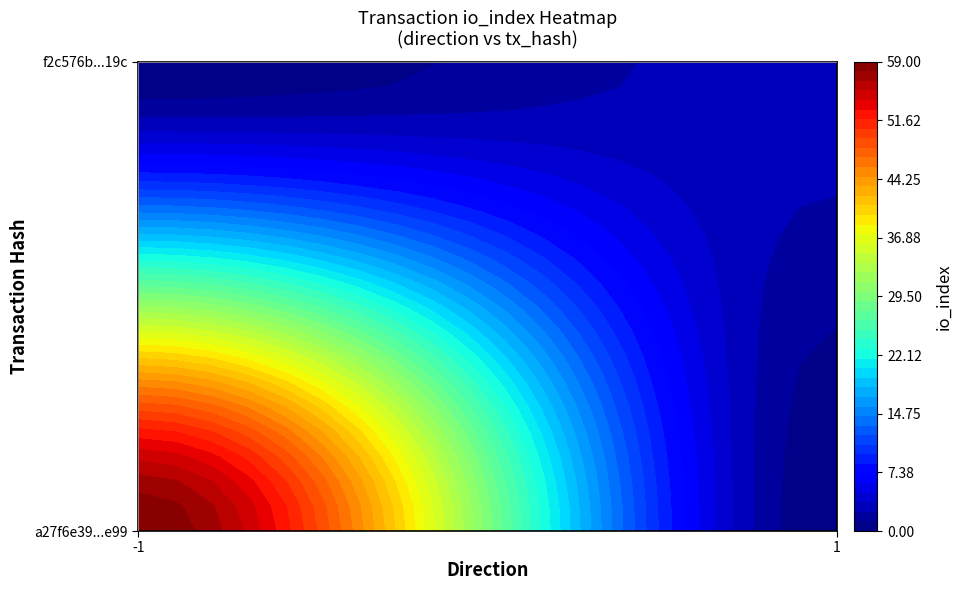

What is the highest value of the a27f6e39746cf151407a4b647d753e8179c6e99 series?

59